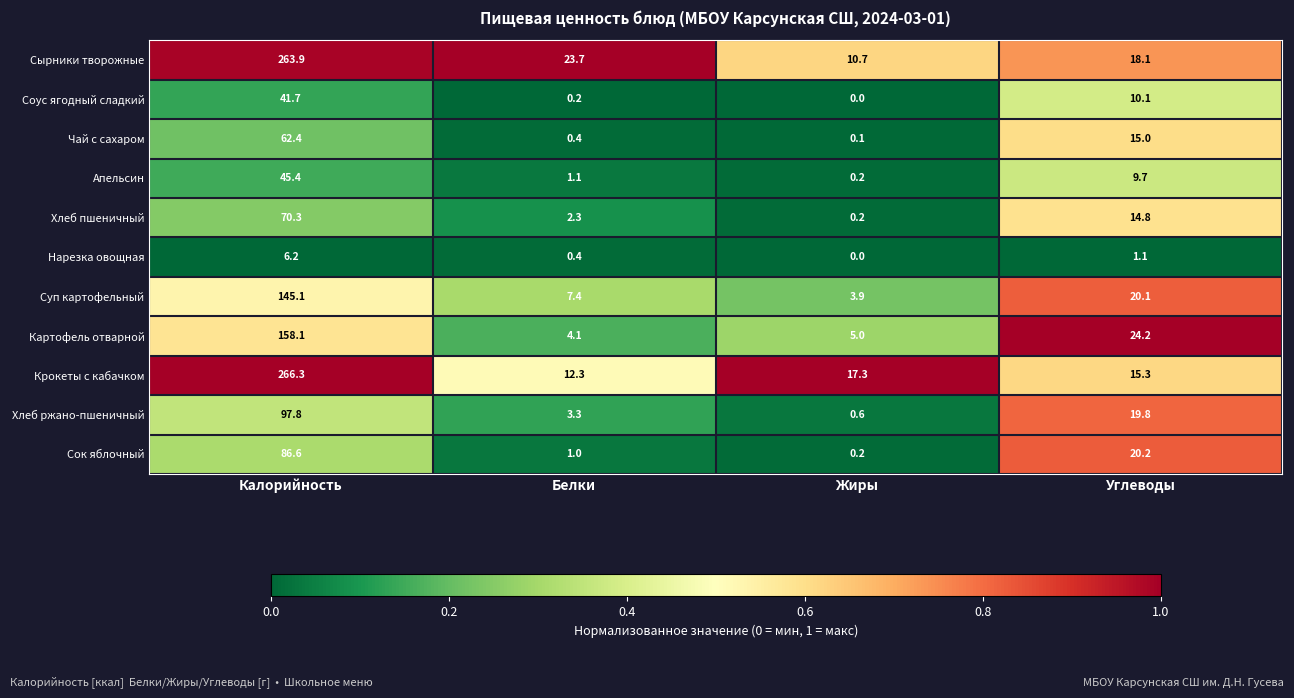

True or false: Чай с сахаром has a value of 62.4 at Калорийность.

True